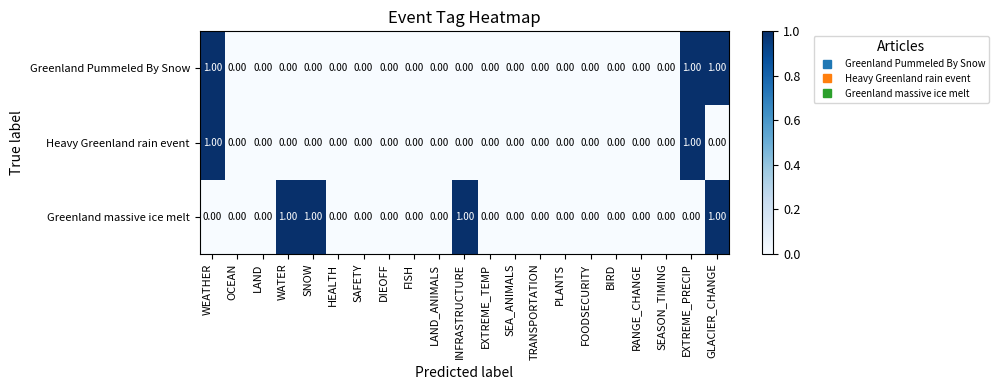

Which series has the largest total across all categories?

Greenland massive ice melt